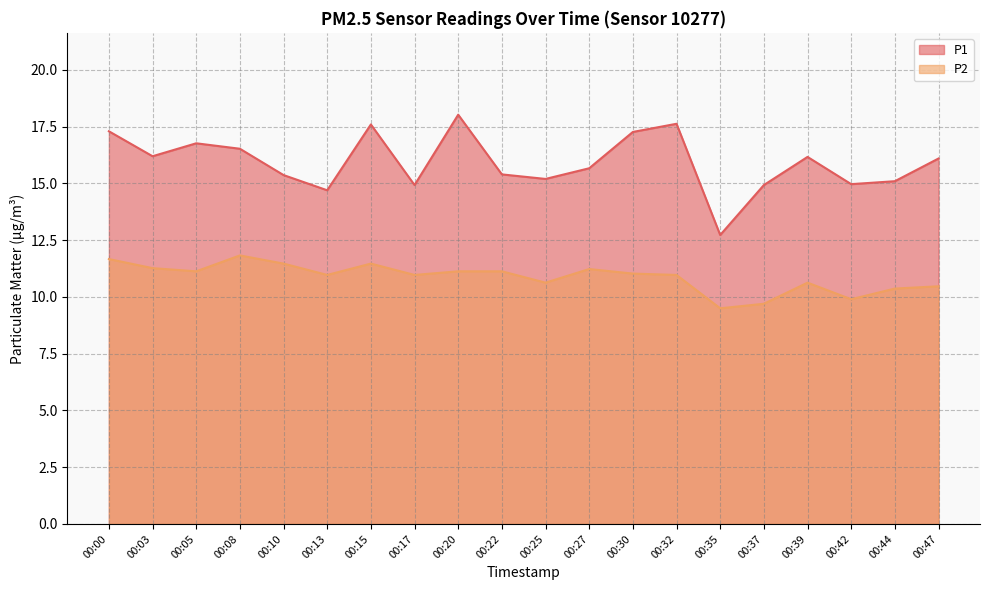

How many lines are shown in the chart?

2